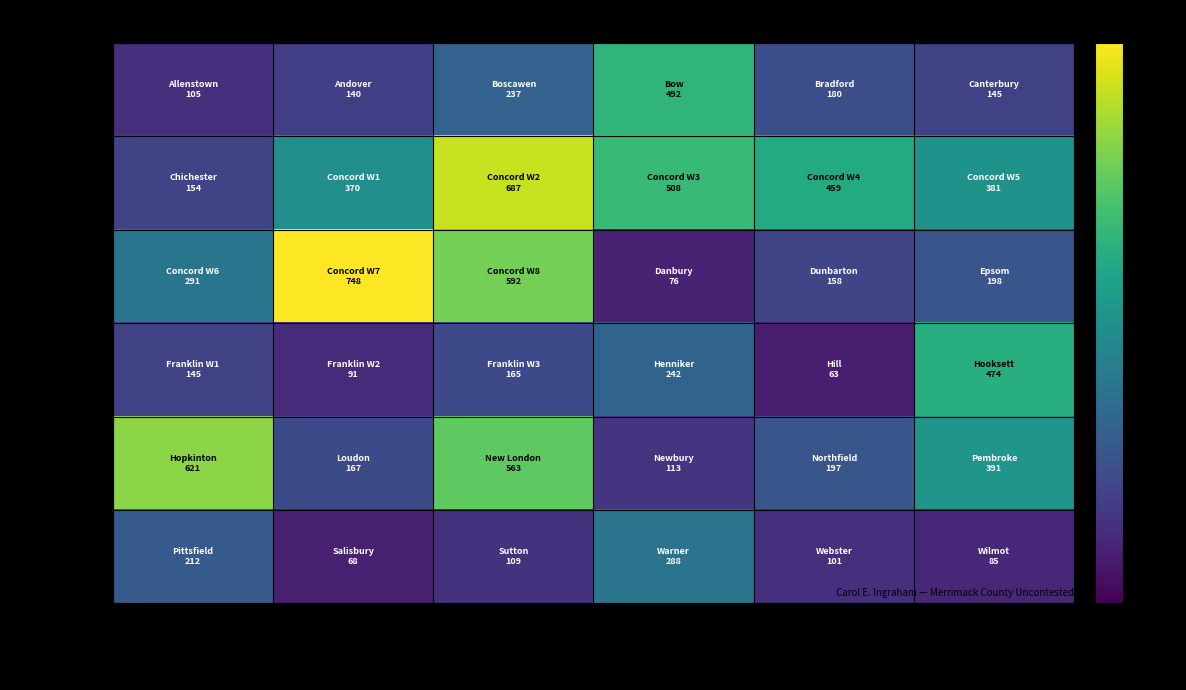

Which series has the widest spread of values?

Concord W6